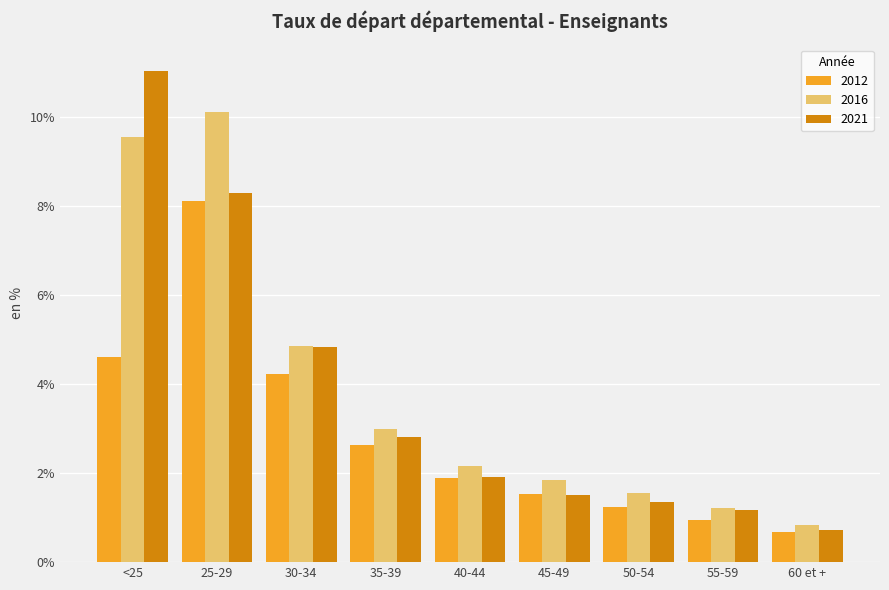

How many categories are shown in the chart?

9